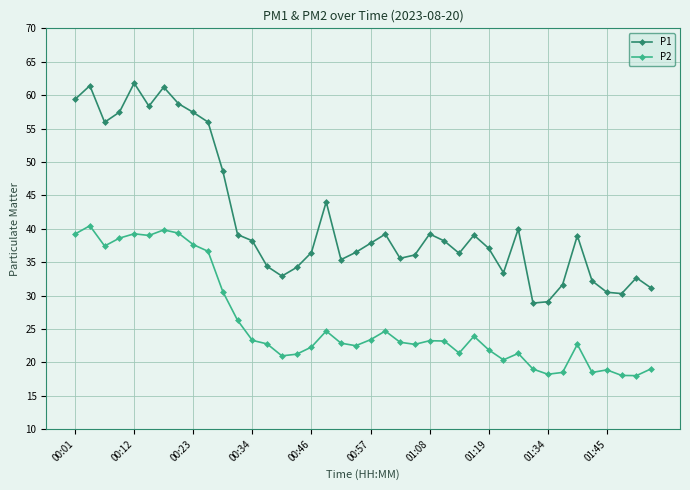

How many distinct data groups are displayed?

2